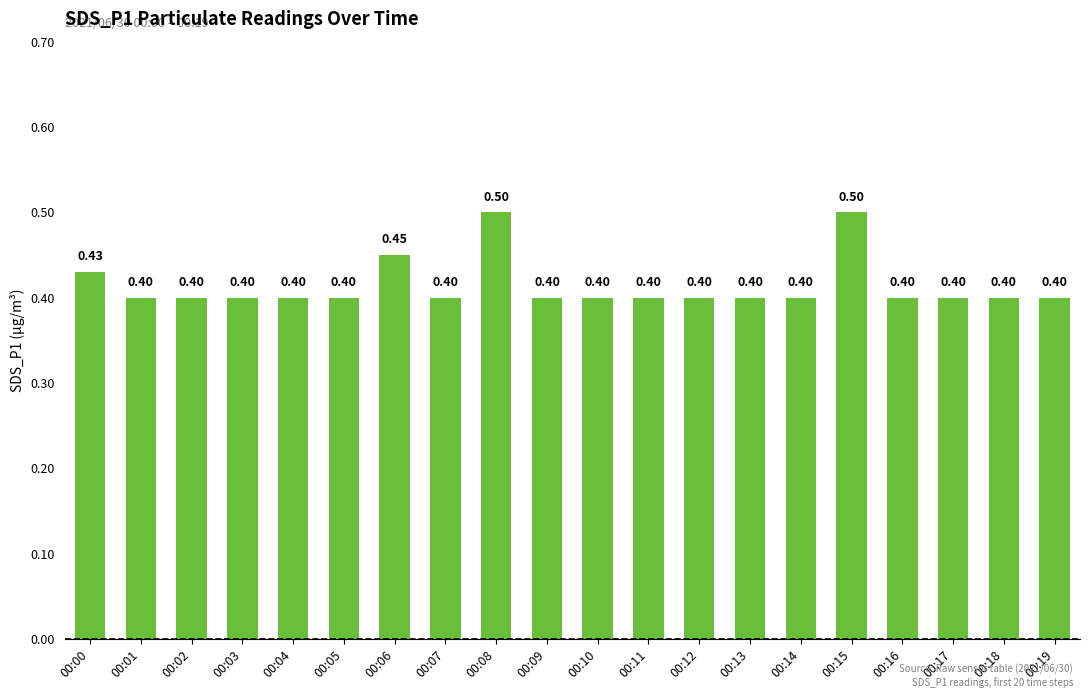

Does the chart contain stacked bars?

No